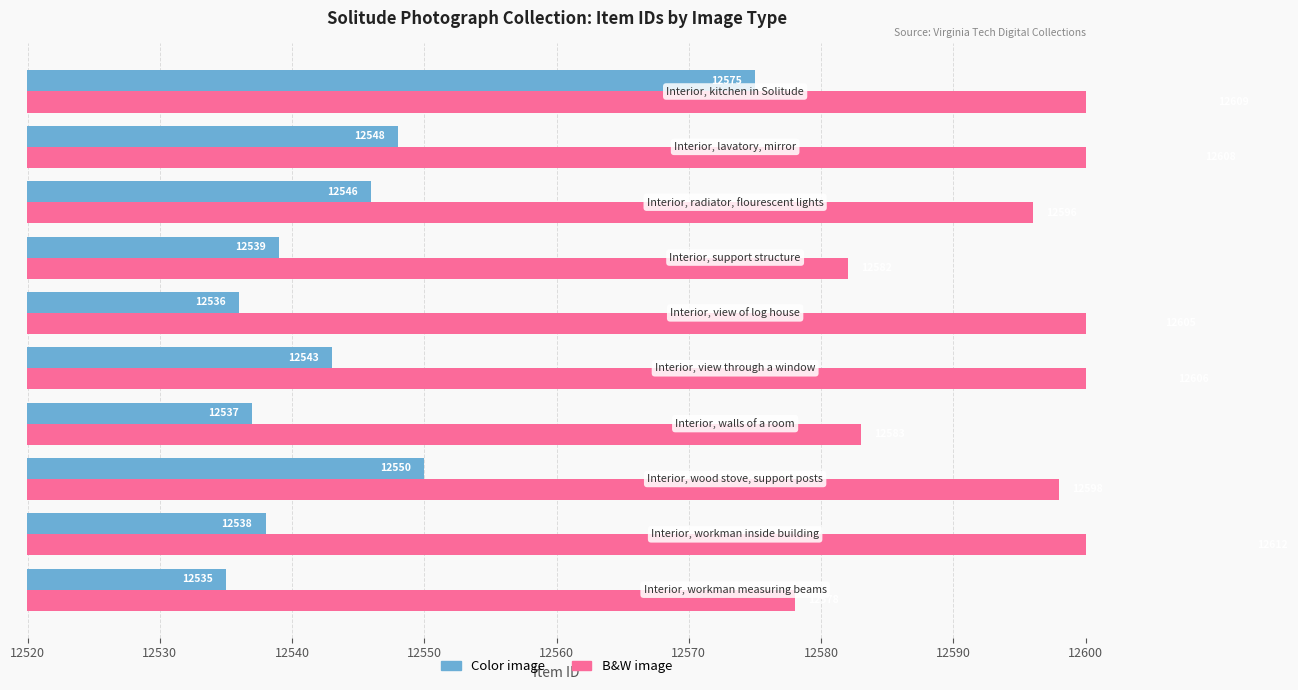

What is the label of the 4th bar from the right?

12580